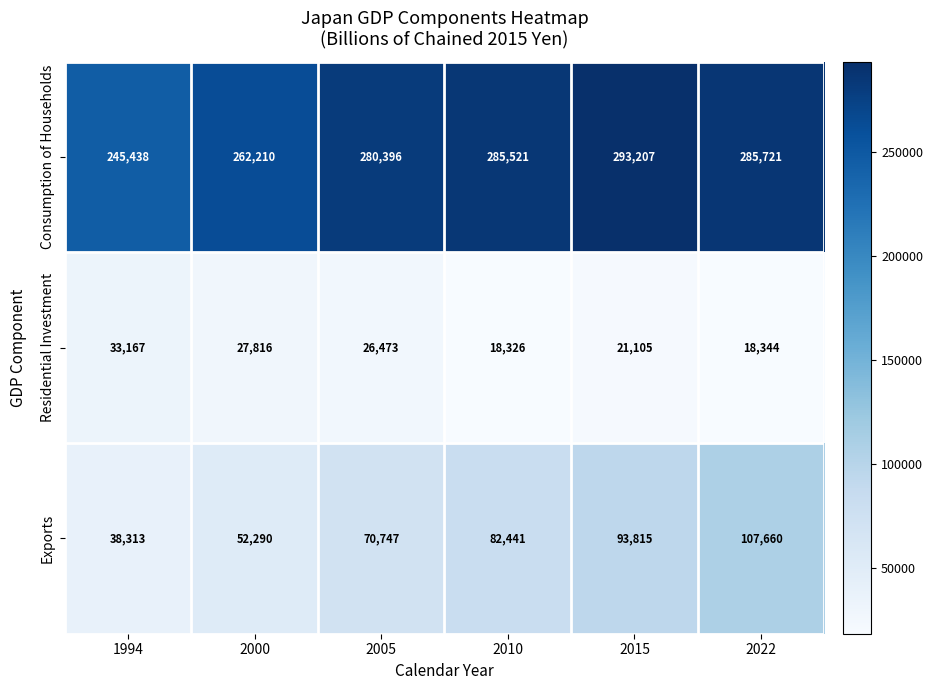

Rank the series at 2010 from highest to lowest value.

Consumption of Households, Exports, Residential Investment